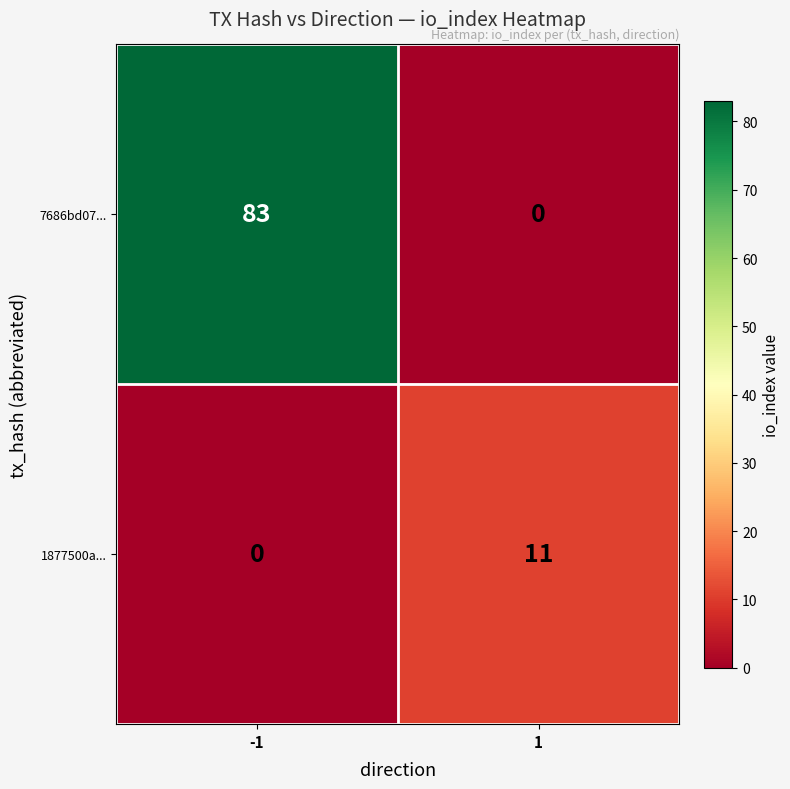

What is the spread (max minus min) of values at -1?

83